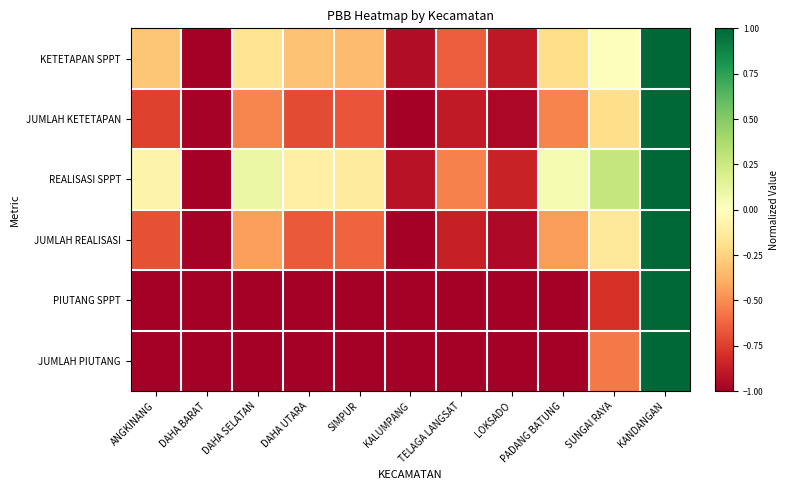

Reading left to right, transcribe all the data shown in this chart.

KETETAPAN SPPT: ANGKINANG=-0.3	DAHA BARAT=-1.0	DAHA SELATAN=-0.2	DAHA UTARA=-0.3	SIMPUR=-0.3	KALUMPANG=-0.9	TELAGA LANGSAT=-0.6	LOKSADO=-0.9	PADANG BATUNG=-0.2	SUNGAI RAYA=0.0	KANDANGAN=1.0
JUMLAH KETETAPAN: ANGKINANG=-0.7	DAHA BARAT=-1.0	DAHA SELATAN=-0.5	DAHA UTARA=-0.7	SIMPUR=-0.7	KALUMPANG=-1.0	TELAGA LANGSAT=-0.9	LOKSADO=-1.0	PADANG BATUNG=-0.5	SUNGAI RAYA=-0.2	KANDANGAN=1.0
REALISASI SPPT: ANGKINANG=-0.1	DAHA BARAT=-1.0	DAHA SELATAN=0.1	DAHA UTARA=-0.1	SIMPUR=-0.1	KALUMPANG=-0.9	TELAGA LANGSAT=-0.5	LOKSADO=-0.9	PADANG BATUNG=0.0	SUNGAI RAYA=0.3	KANDANGAN=1.0
JUMLAH REALISASI: ANGKINANG=-0.7	DAHA BARAT=-1.0	DAHA SELATAN=-0.4	DAHA UTARA=-0.7	SIMPUR=-0.6	KALUMPANG=-1.0	TELAGA LANGSAT=-0.9	LOKSADO=-1.0	PADANG BATUNG=-0.4	SUNGAI RAYA=-0.1	KANDANGAN=1.0
PIUTANG SPPT: ANGKINANG=-1.0	DAHA BARAT=-1.0	DAHA SELATAN=-1.0	DAHA UTARA=-1.0	SIMPUR=-1.0	KALUMPANG=-1.0	TELAGA LANGSAT=-1.0	LOKSADO=-1.0	PADANG BATUNG=-1.0	SUNGAI RAYA=-0.8	KANDANGAN=1.0
JUMLAH PIUTANG: ANGKINANG=-1.0	DAHA BARAT=-1.0	DAHA SELATAN=-1.0	DAHA UTARA=-1.0	SIMPUR=-1.0	KALUMPANG=-1.0	TELAGA LANGSAT=-1.0	LOKSADO=-1.0	PADANG BATUNG=-1.0	SUNGAI RAYA=-0.6	KANDANGAN=1.0